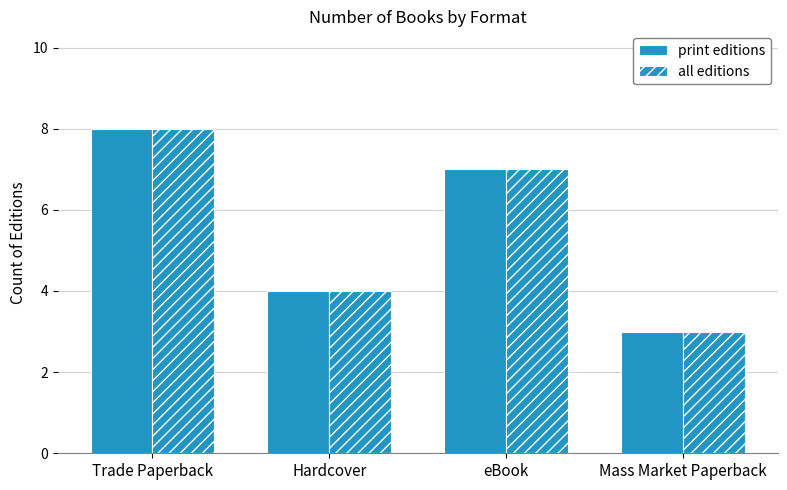

What is the label of the 4th bar from the right?

Trade Paperback